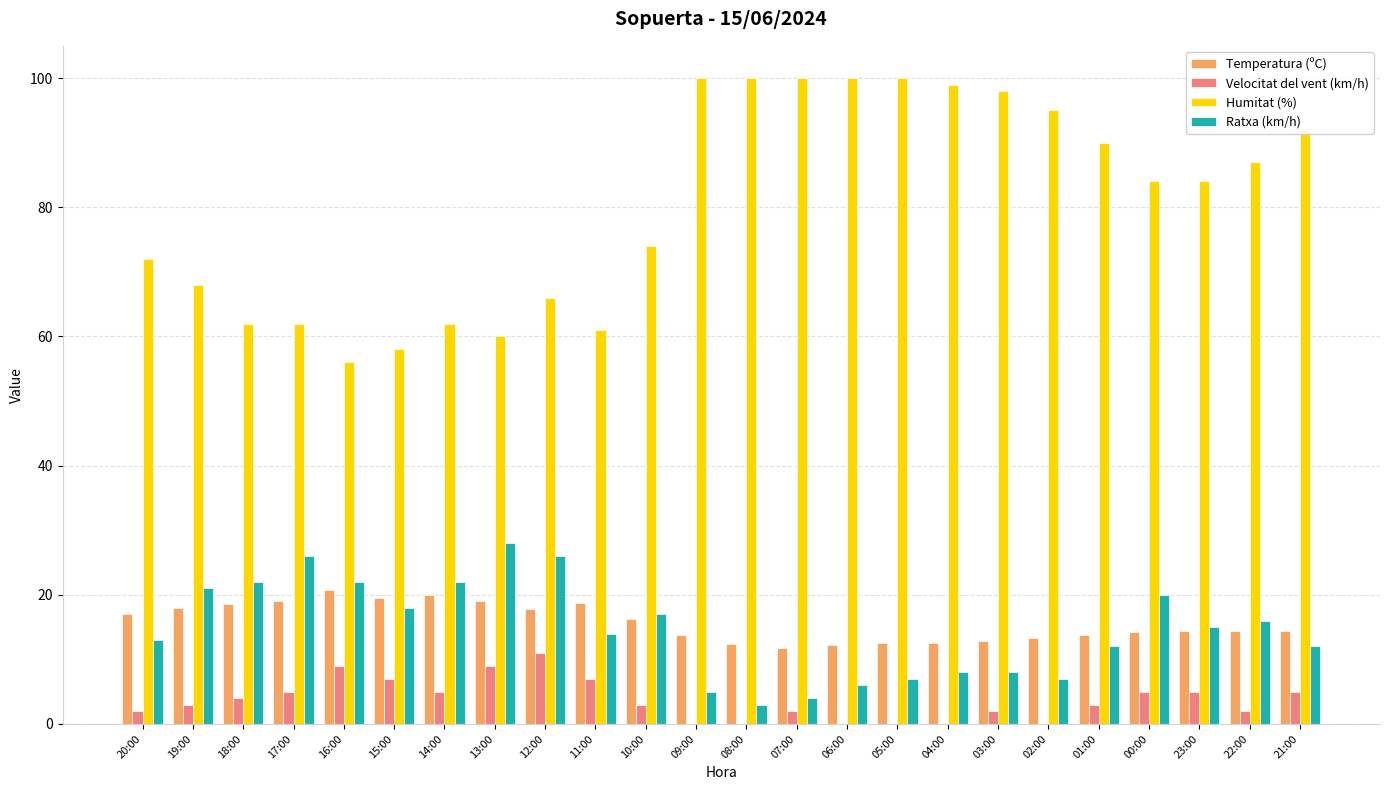

Does the chart contain stacked bars?

No